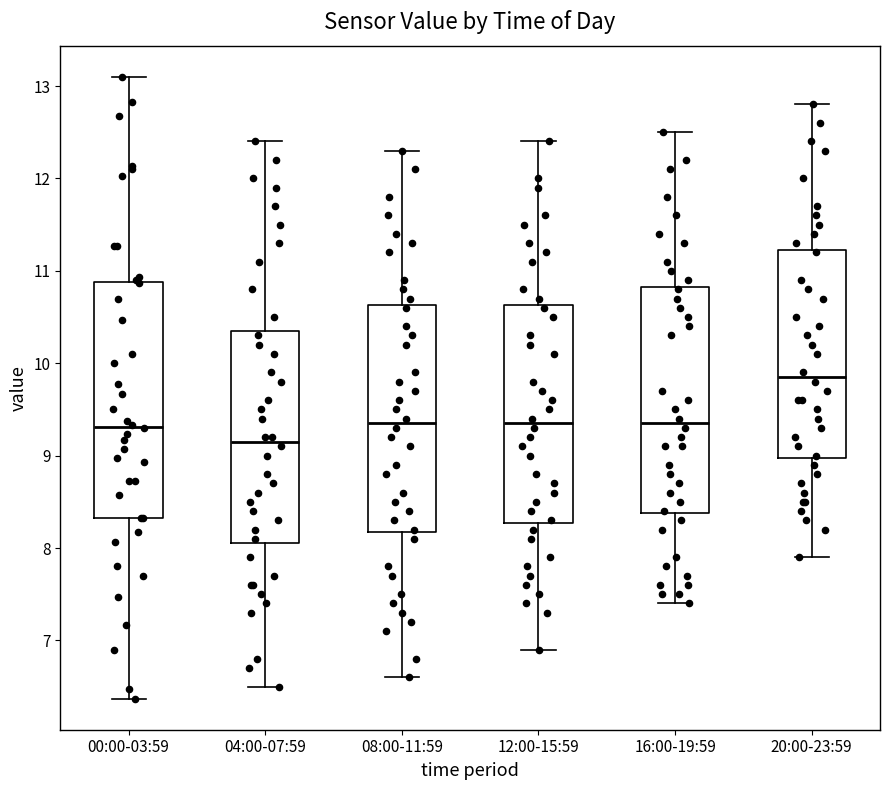

Reading left to right, read every box against the y-axis: the position of its median line, the range the box covers, and the ends of its whiskers. The values are not printed on the chart, so give them approximately, as read against the axis.

00:00-03:59: median 9.3, box 8.3 to 10.9, whiskers 6.4 to 13.1
04:00-07:59: median 9.2, box 8.1 to 10.4, whiskers 6.5 to 12.4
08:00-11:59: median 9.4, box 8.2 to 10.6, whiskers 6.6 to 12.3
12:00-15:59: median 9.4, box 8.3 to 10.6, whiskers 6.9 to 12.4
16:00-19:59: median 9.4, box 8.4 to 10.8, whiskers 7.4 to 12.5
20:00-23:59: median 9.9, box 9.0 to 11.2, whiskers 7.9 to 12.8